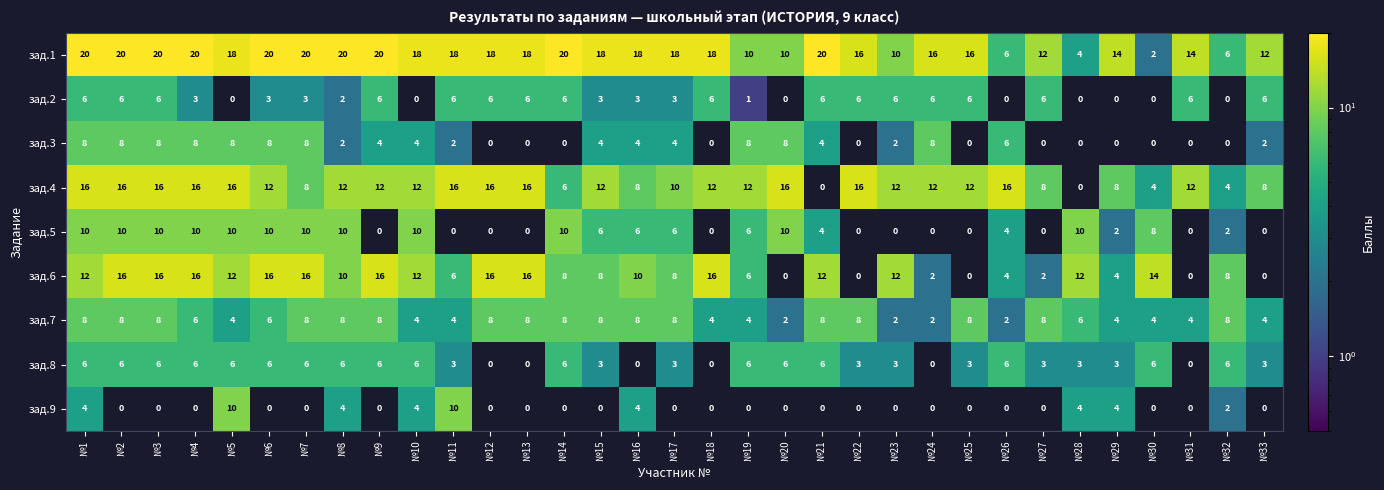

Which series has the largest total across all categories?

зад.1